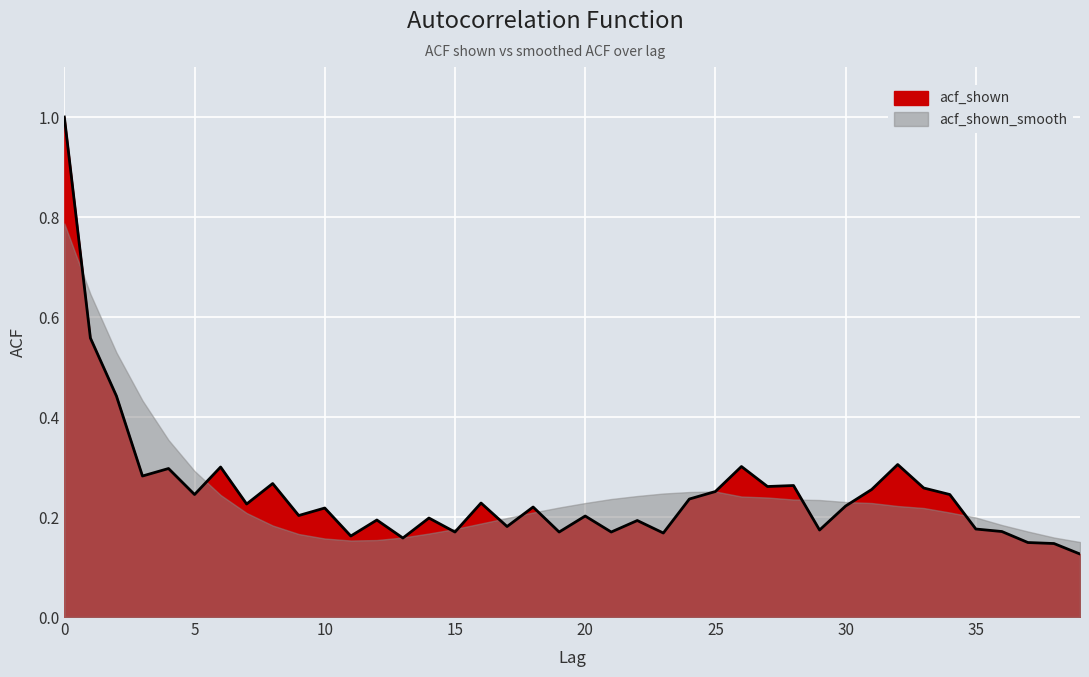

List the labels in order of value, largest first.

0, 1, 2, 32, 26, 6, 4, 3, 8, 28, 27, 33, 31, 25, 5, 34, 24, 16, 7, 30, 18, 10, 9, 20, 14, 12, 22, 17, 35, 29, 36, 15, 19, 21, 23, 11, 13, 37, 38, 39